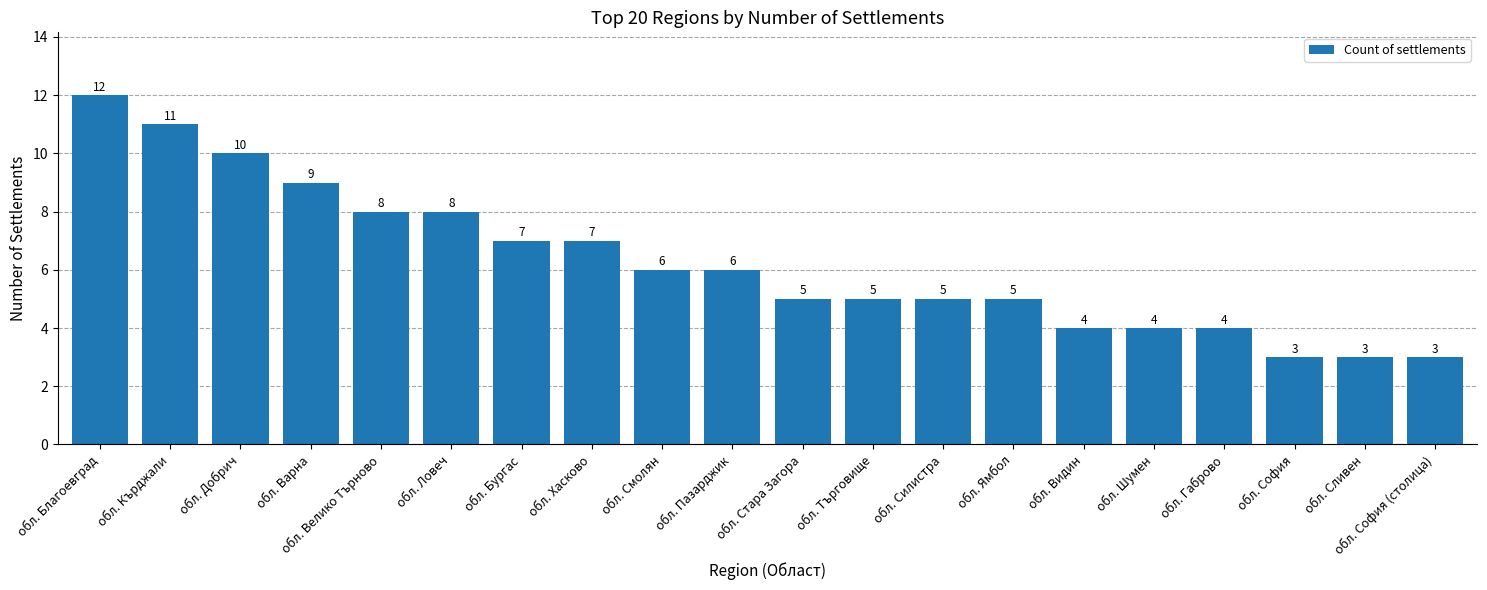

What is the value of the 17th bar from the left?

4